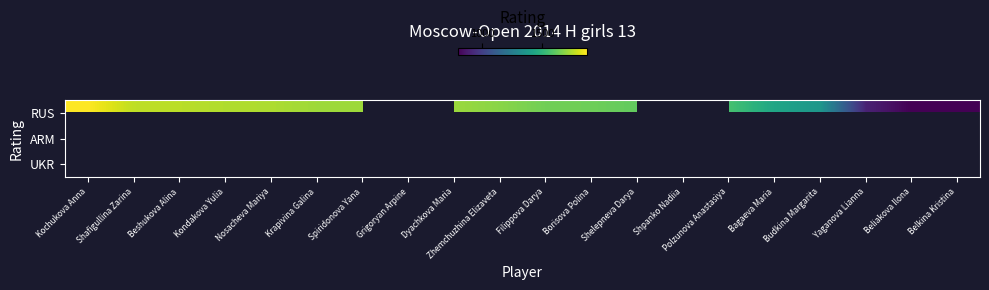

Is the value of RUS at Nosacheva Mariya greater than the value of ARM at Krapivina Galina?

No